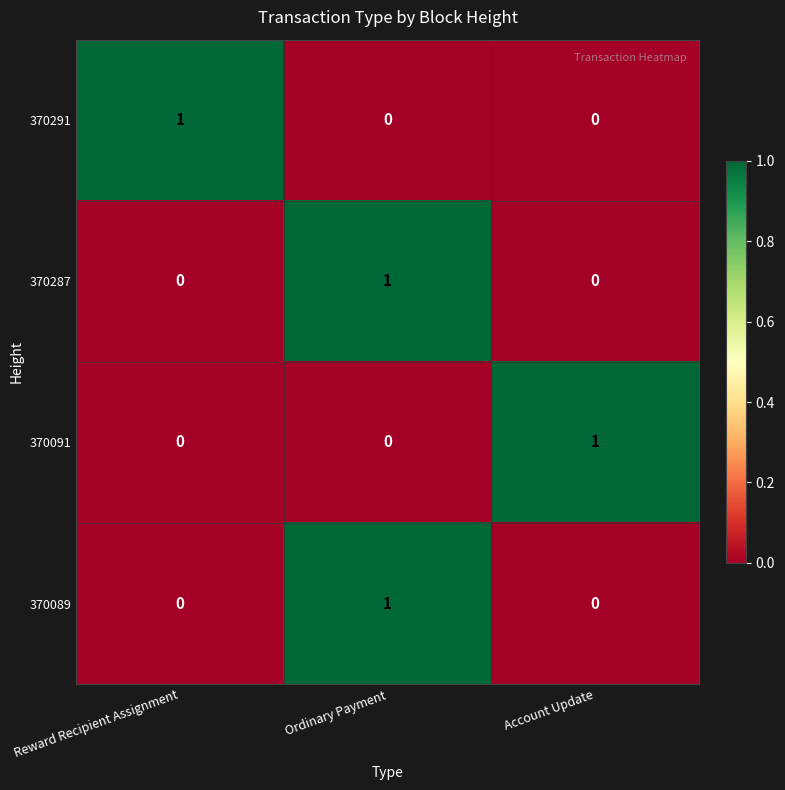

Count the 370287 values in the range 0 to 1.

3